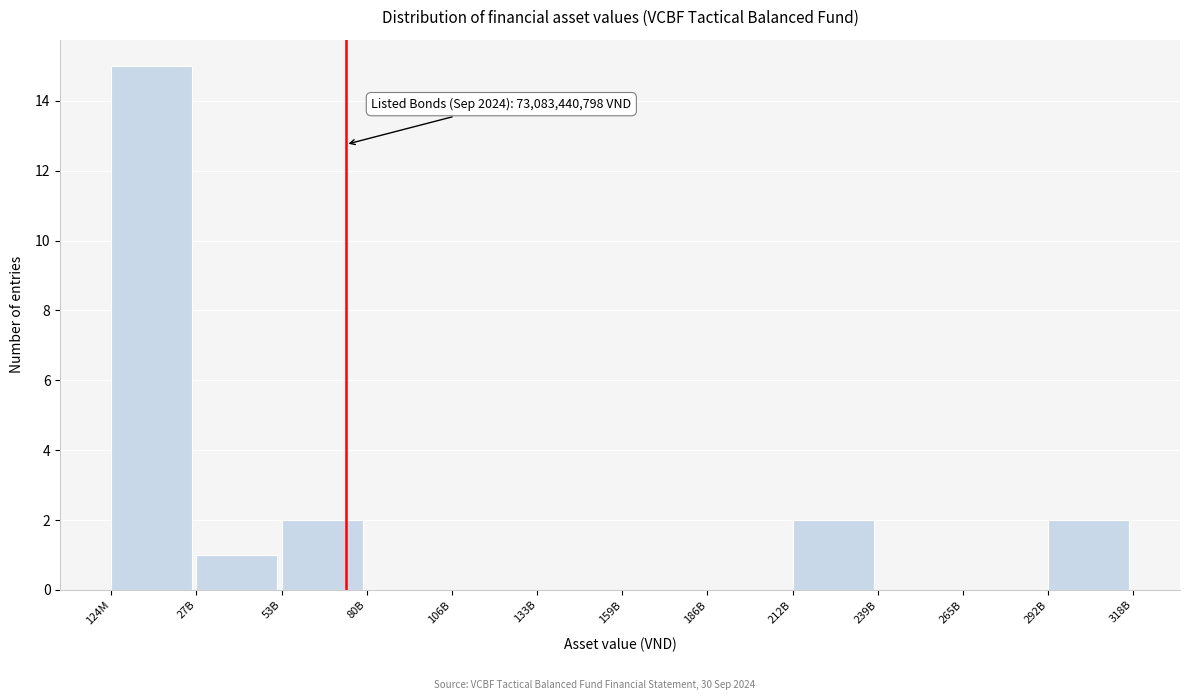

Reading right to left, list all the values displayed in this chart.

292B=2	265B=0	239B=0	212B=2	186B=0	159B=0	133B=0	106B=0	80B=0	53B=2	27B=1	124M=15